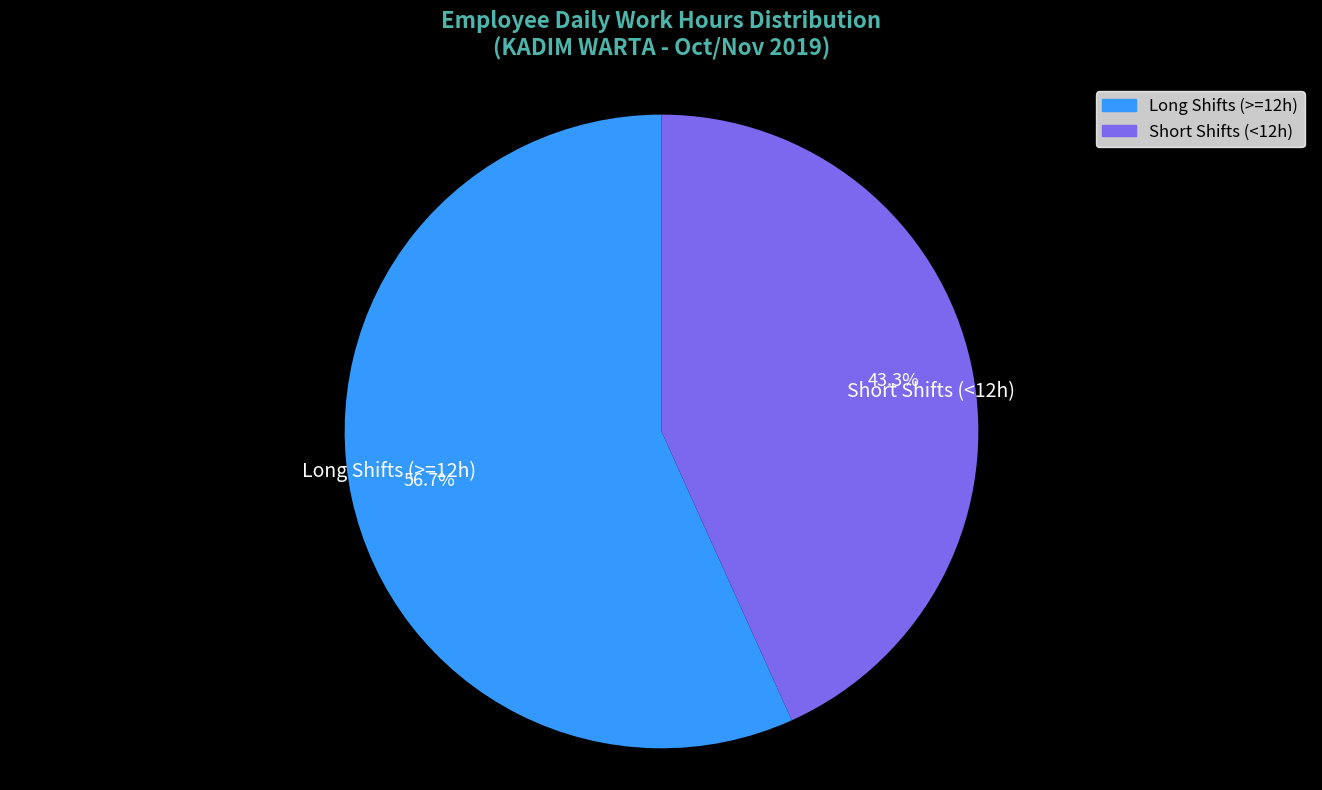

Combined, what portion of the pie is Short Shifts (<12h) and Long Shifts (>=12h)?

100.0%